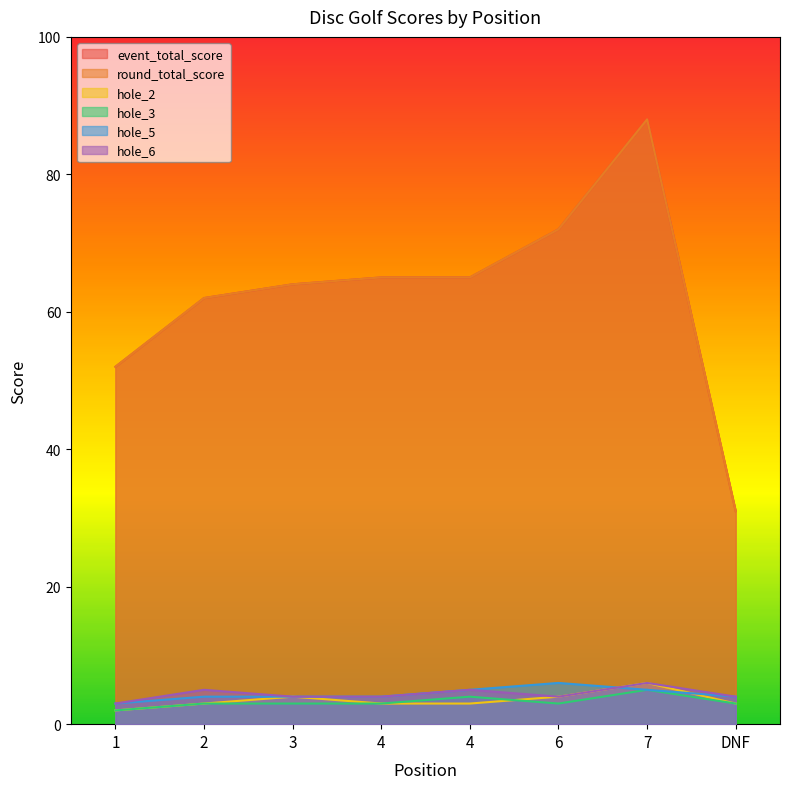

Between which two adjacent categories do hole_2 and hole_5 first intersect?

6 and 7